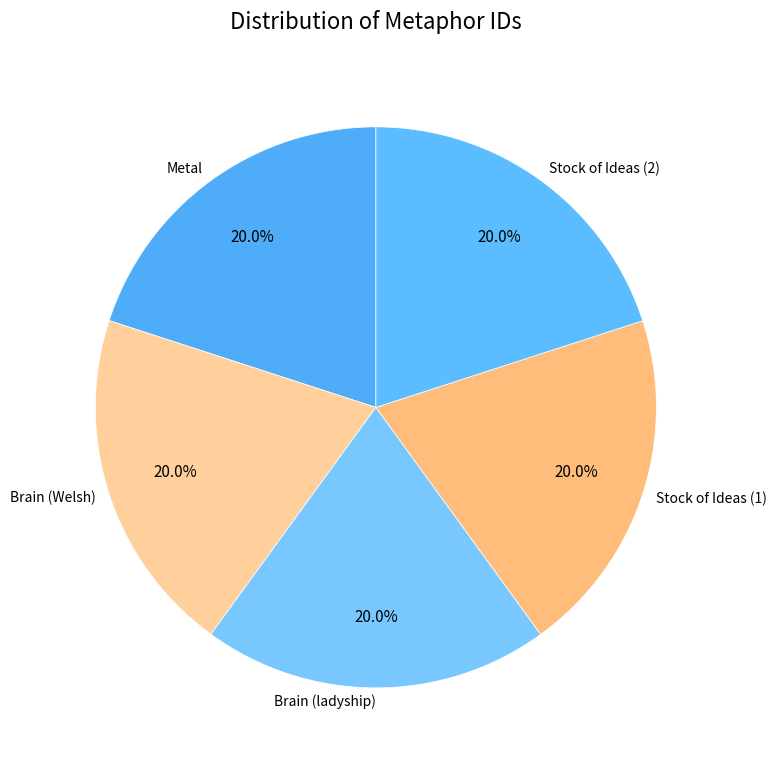

Is the sum of Brain (Welsh) and Brain (ladyship) greater than half?

No